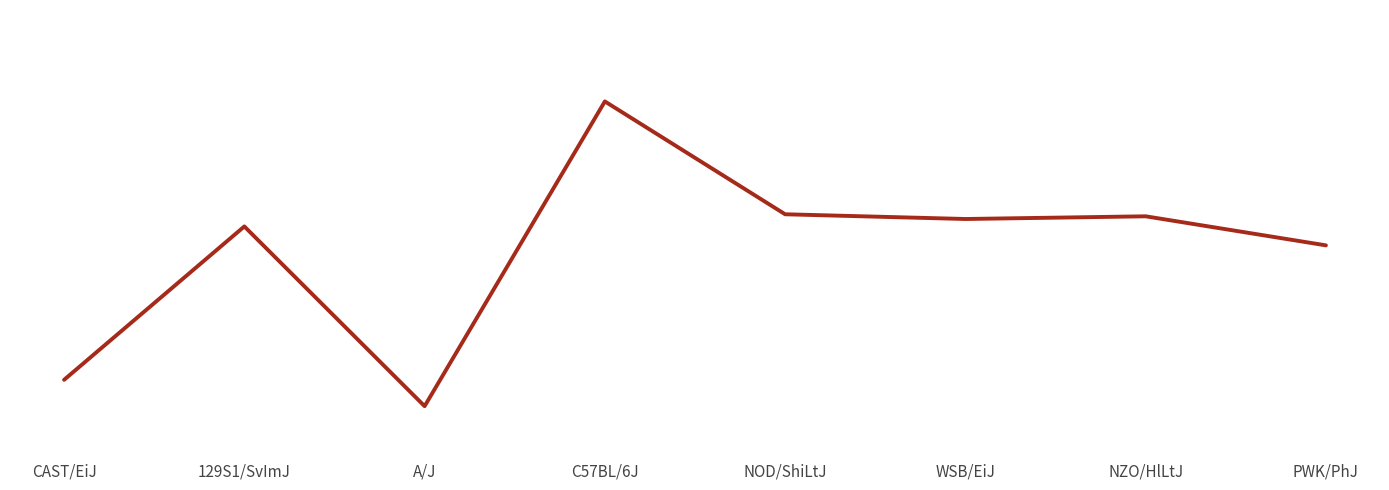

The value at PWK/PhJ is 760. True or false?

False